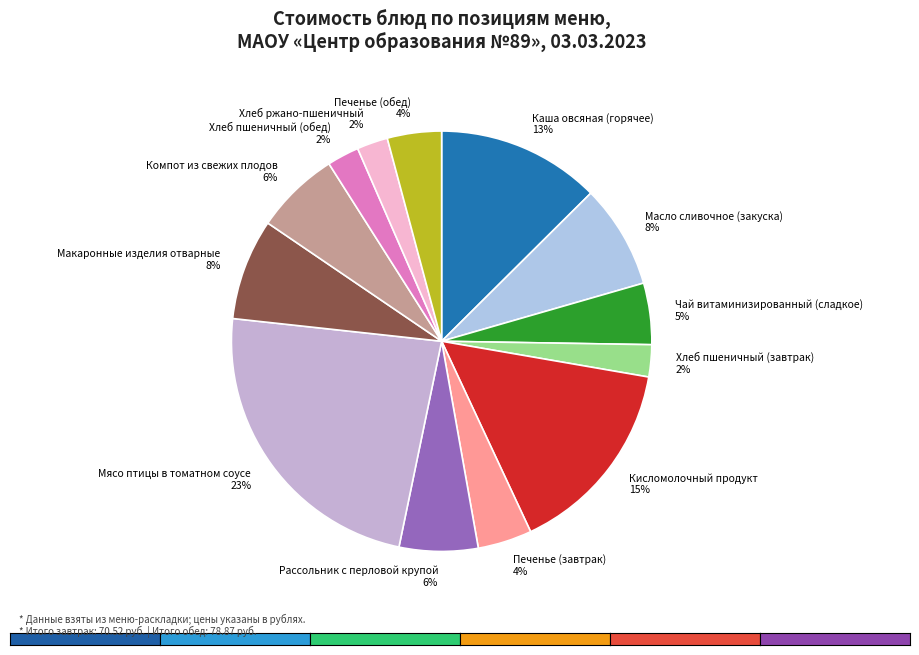

To the nearest percent, what is the average slice percentage?

8%